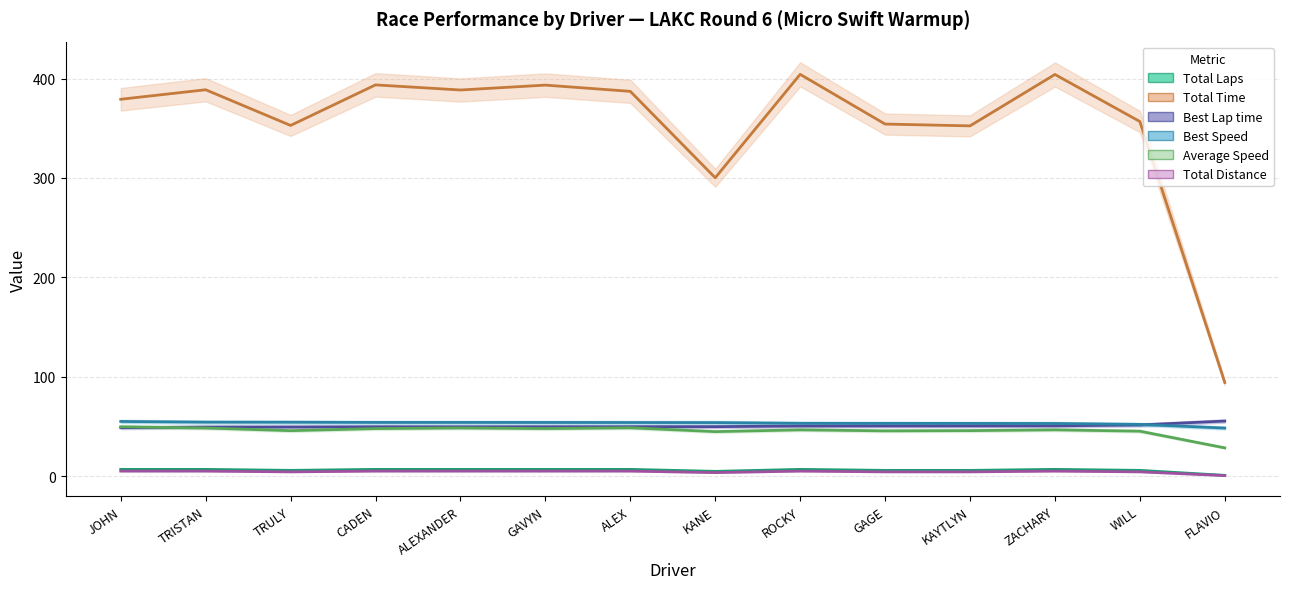

Which series has the largest total across all categories?

Total Time